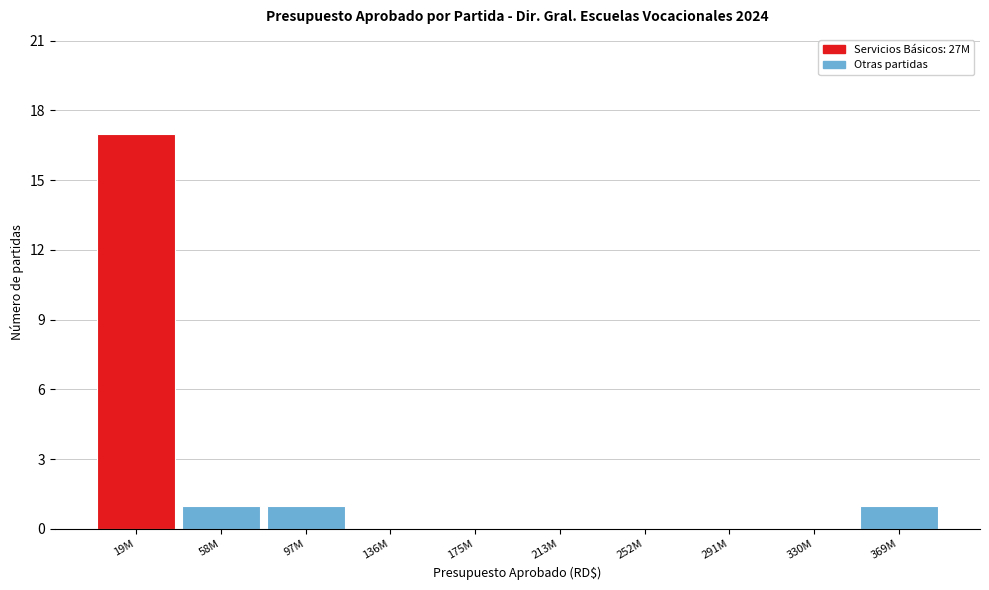

Reading right to left, list all the values displayed in this chart.

369M=1	330M=0	291M=0	252M=0	213M=0	175M=0	136M=0	97M=1	58M=1	19M=17